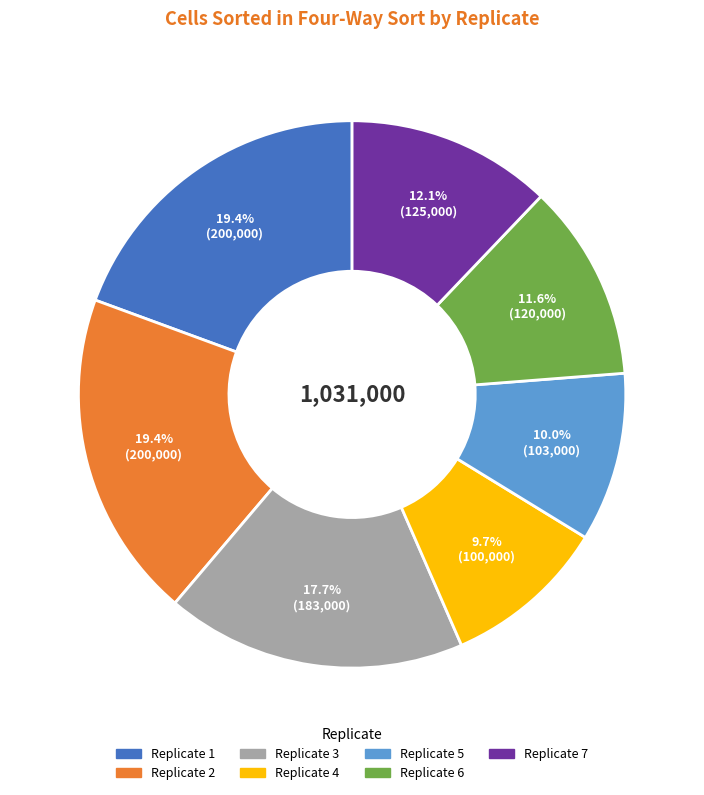

Does any single category account for the majority?

No